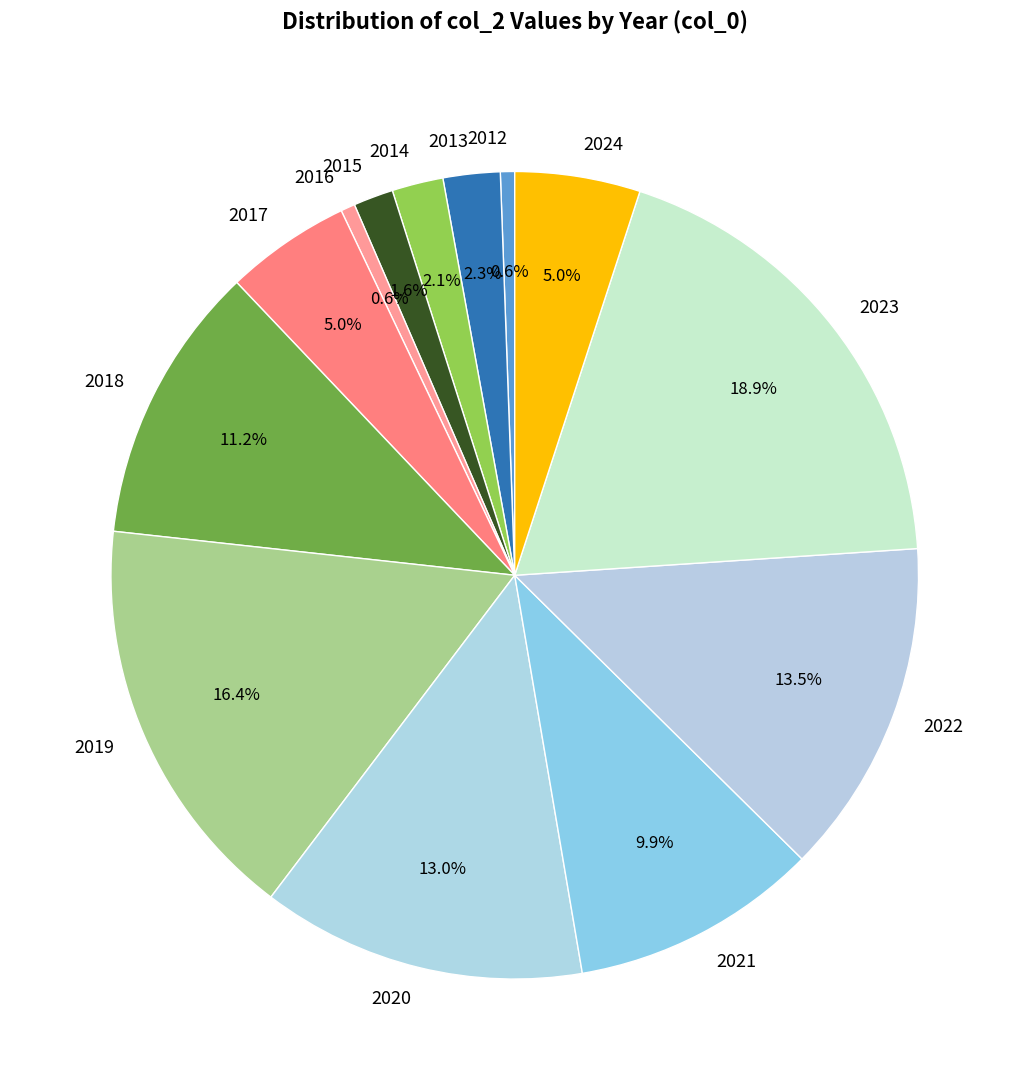

Between 2019 and 2020, which is larger?

2019